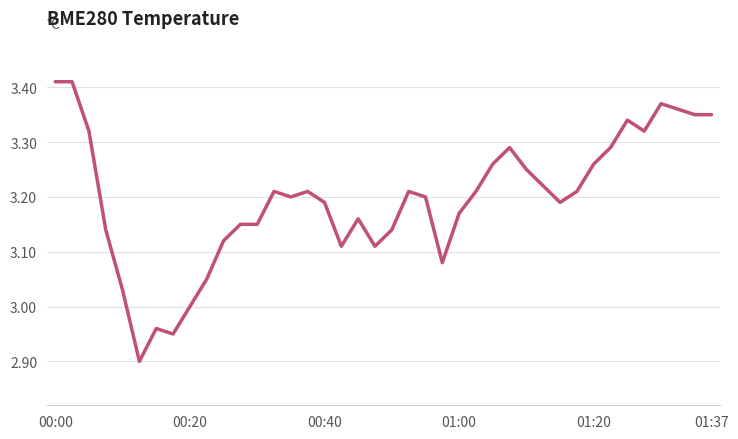

What is the difference between the maximum and minimum values?

0.5